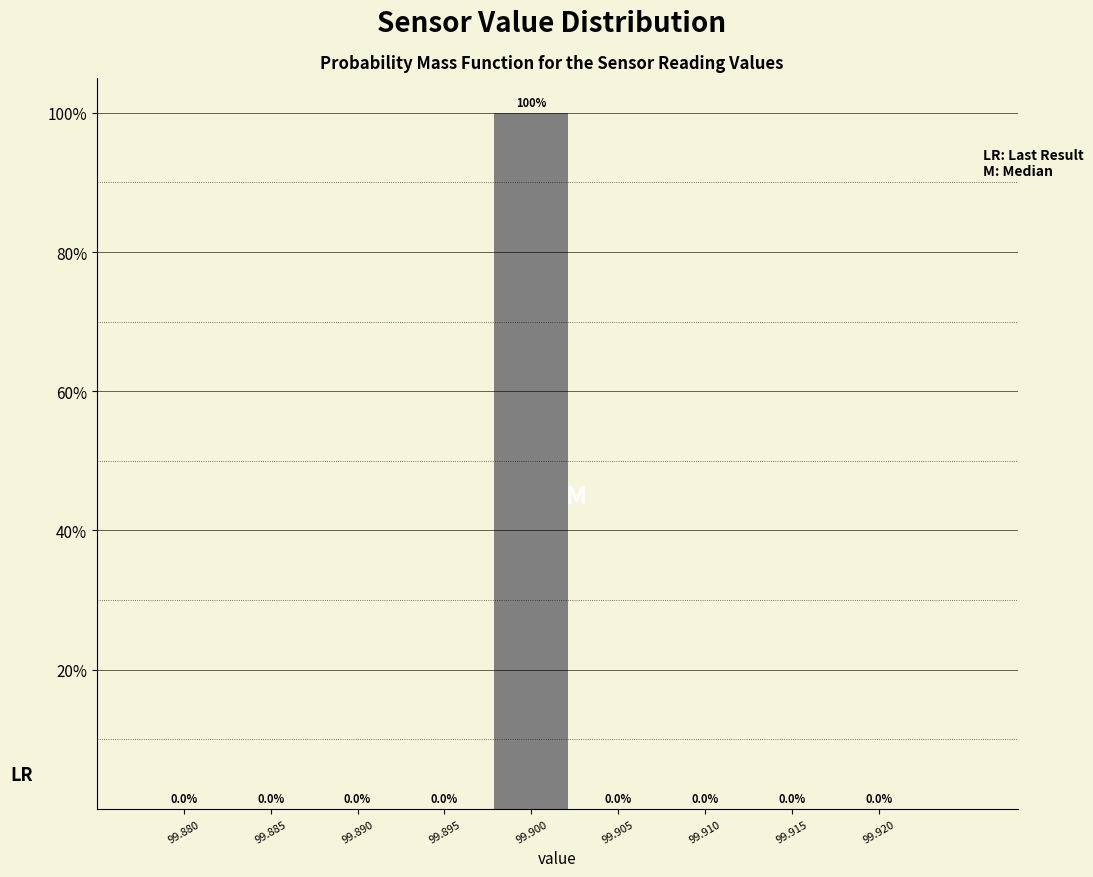

Reading left to right, list all the values displayed in this chart.

99.880=0	99.885=0	99.890=0	99.895=0	99.900=100	99.905=0	99.910=0	99.915=0	99.920=0